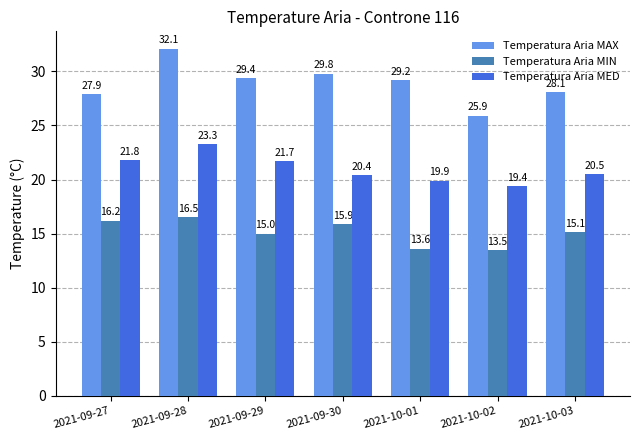

At which category does the chart reach its peak across all series?

2021-09-28